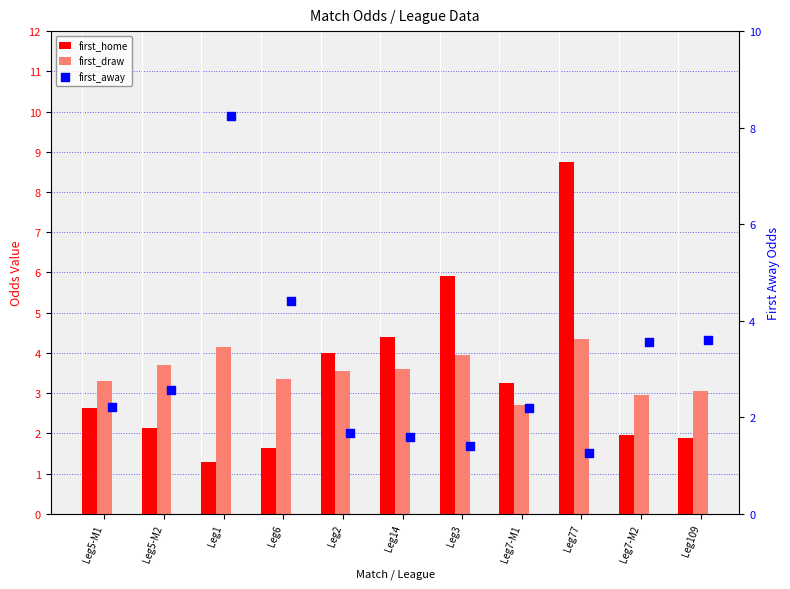

Is the value of first_home at Leg77 greater than the value of first_away at Leg1?

Yes